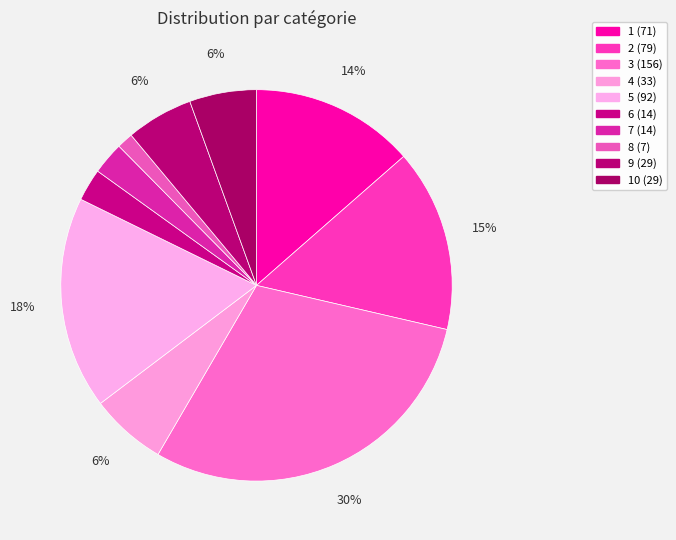

How many segments does this pie chart have?

10